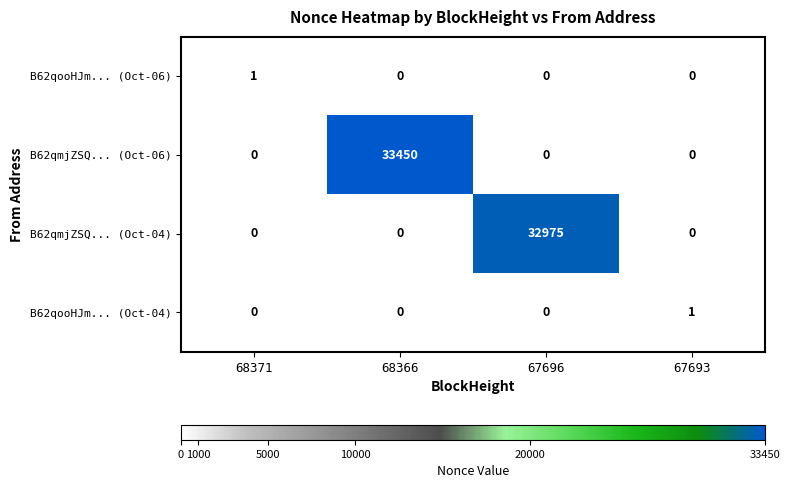

At how many categories does at least one series exceed 10280?

2